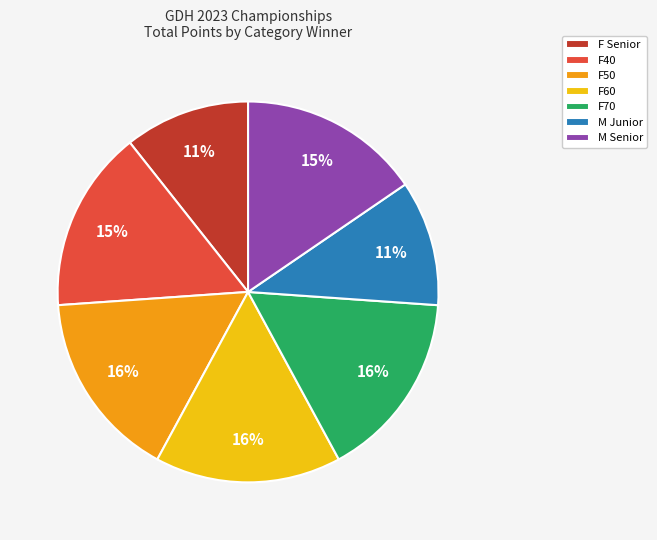

Does F60 account for over 50% of the chart?

No